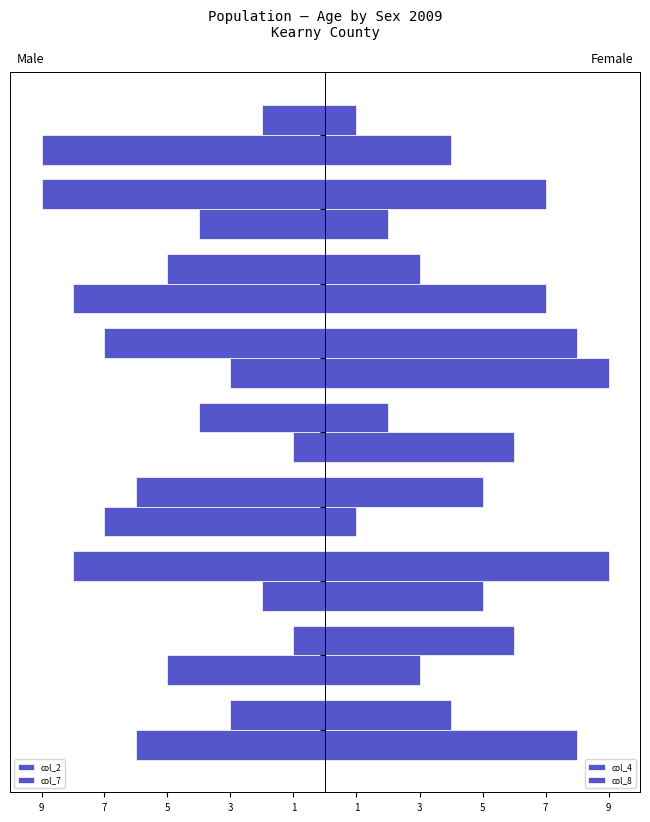

Which series changed the most between 9 and 1?

col_2